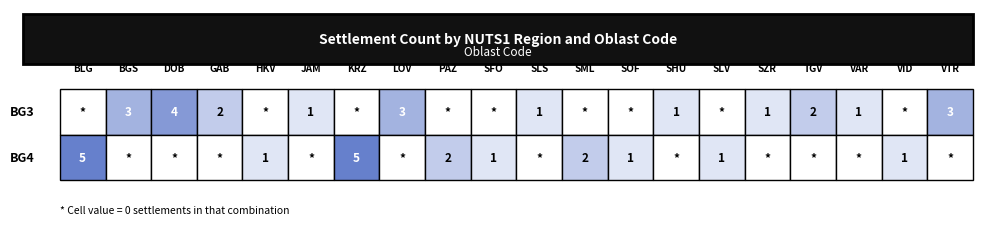

Is it true that BG3 equals 2 at 17?

False